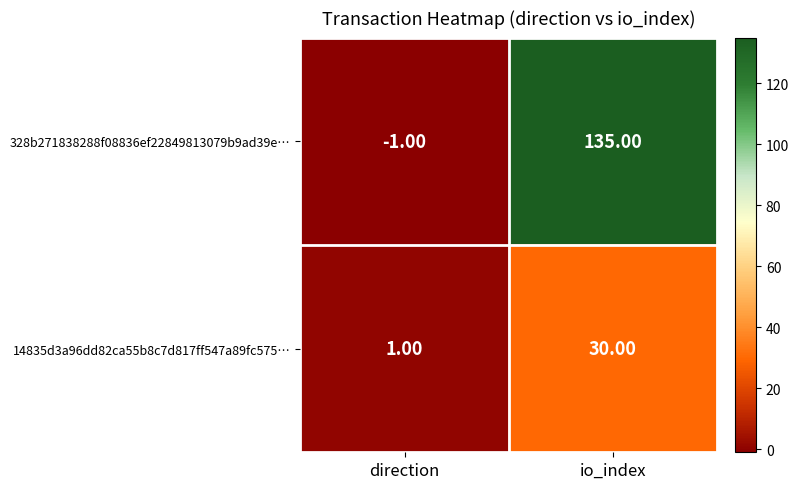

What is the difference between the 328b271838288f08836ef22849813079b9ad39e… values at io_index and direction?

136